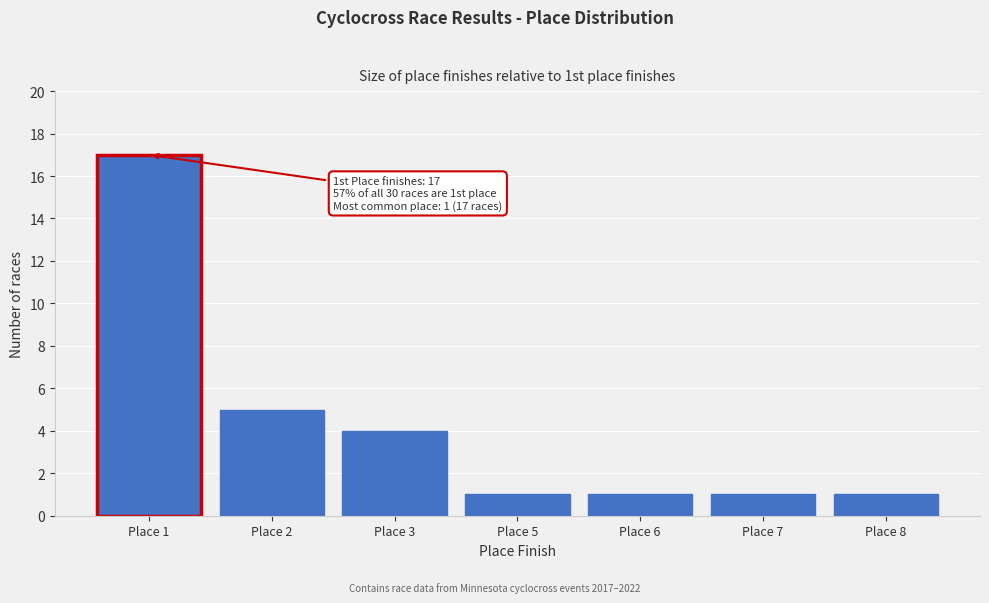

Reading right to left, transcribe all the data shown in this chart.

Place 8=1	Place 7=1	Place 6=1	Place 5=1	Place 3=4	Place 2=5	Place 1=17